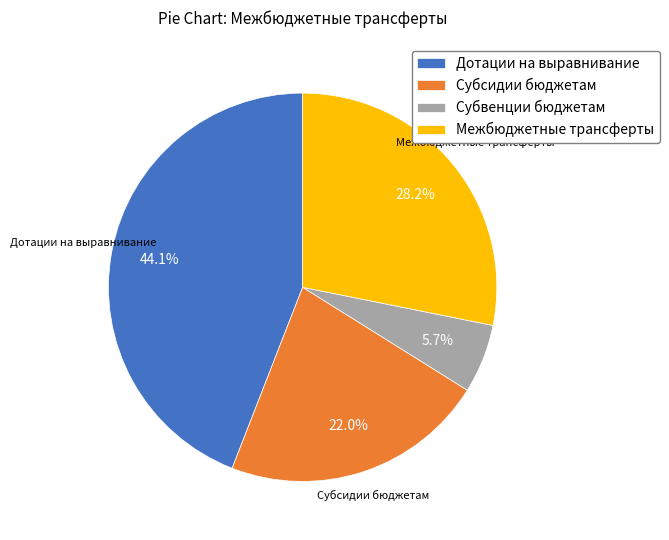

Between Дотации на выравнивание and Субсидии бюджетам, which is larger?

Дотации на выравнивание